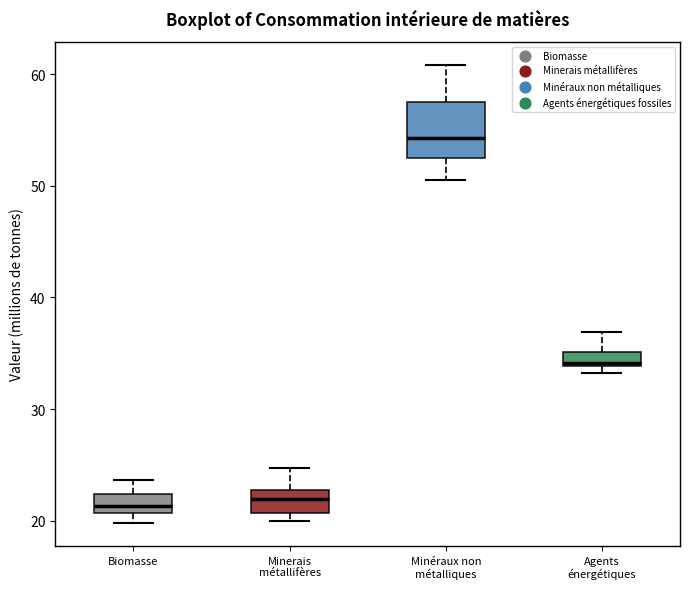

Where is the lower edge of the box for Agents énergétiques on the y-axis? The values are not printed on the chart, so give them approximately, as read against the axis.

34